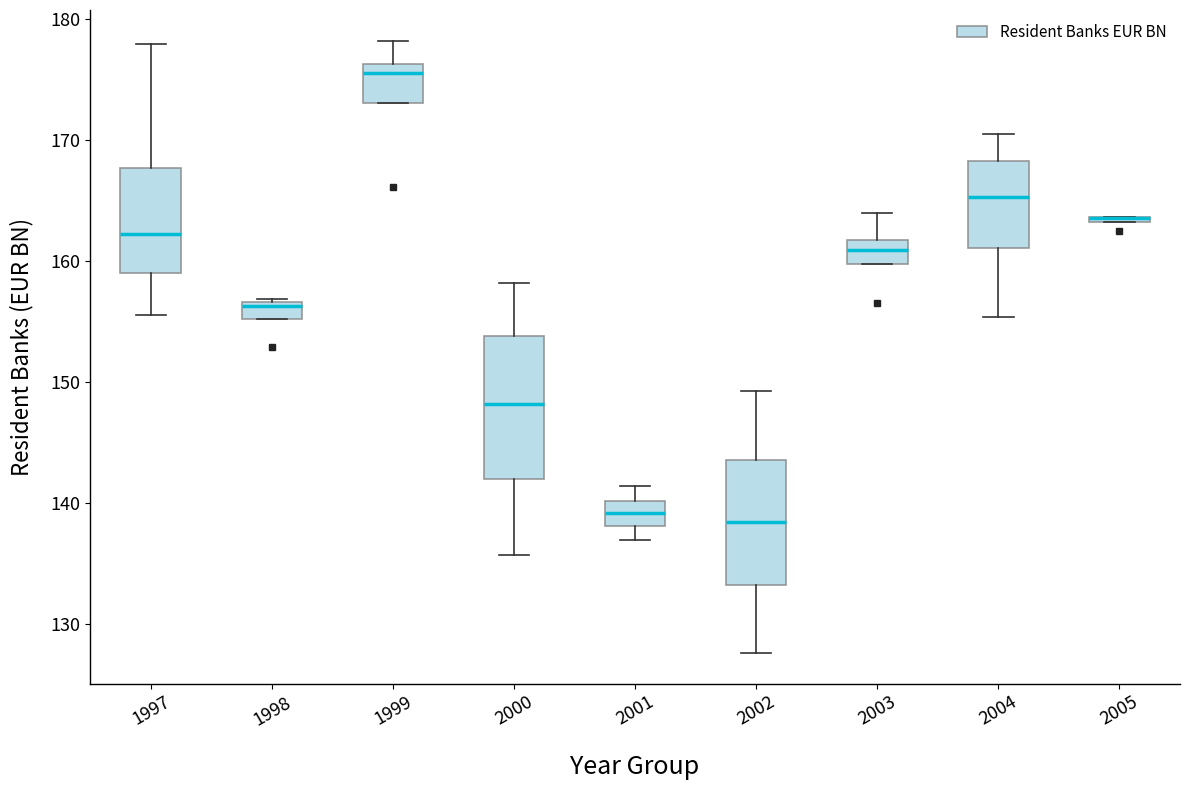

Where is the upper edge of the box at x = 2005 on the y-axis? The values are not printed on the chart, so give them approximately, as read against the axis.

164